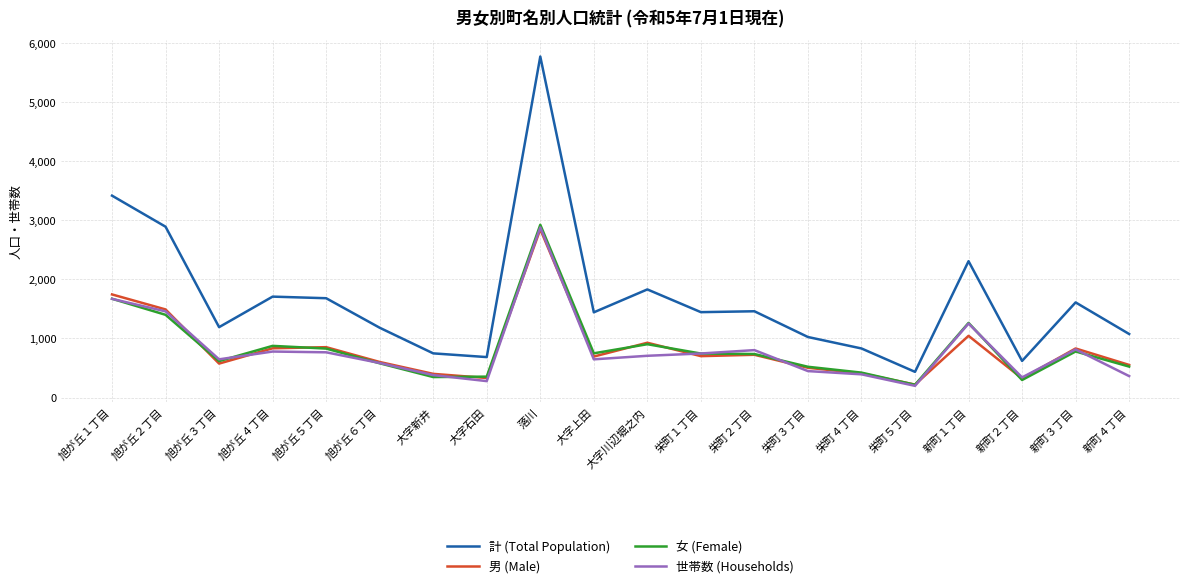

What is the smallest value displayed?

198